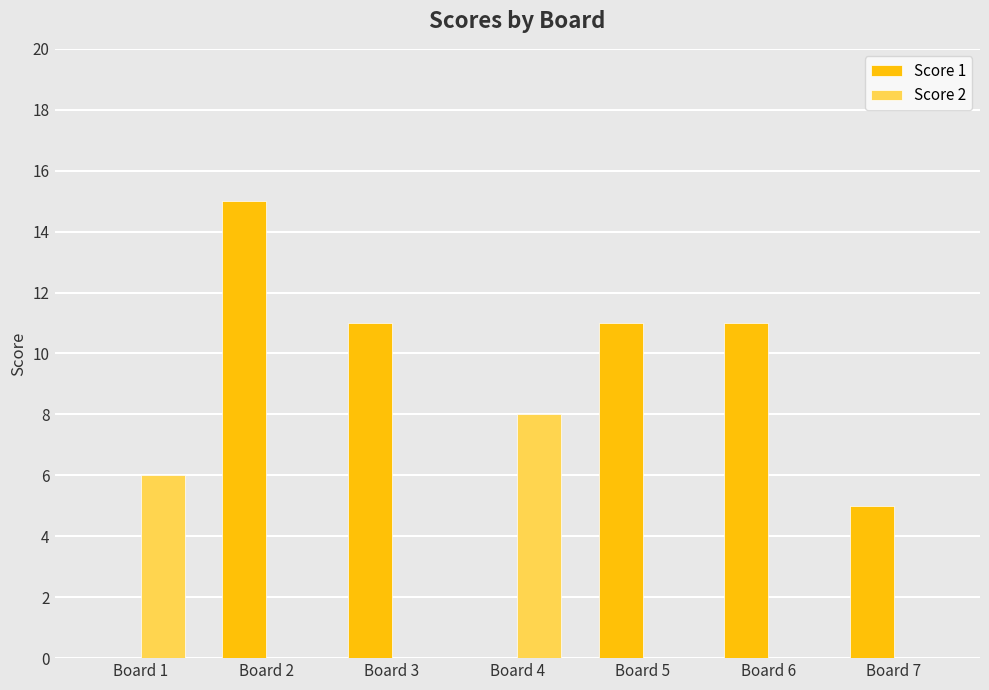

Which category has the highest value in the Score 2 series?

Board 4